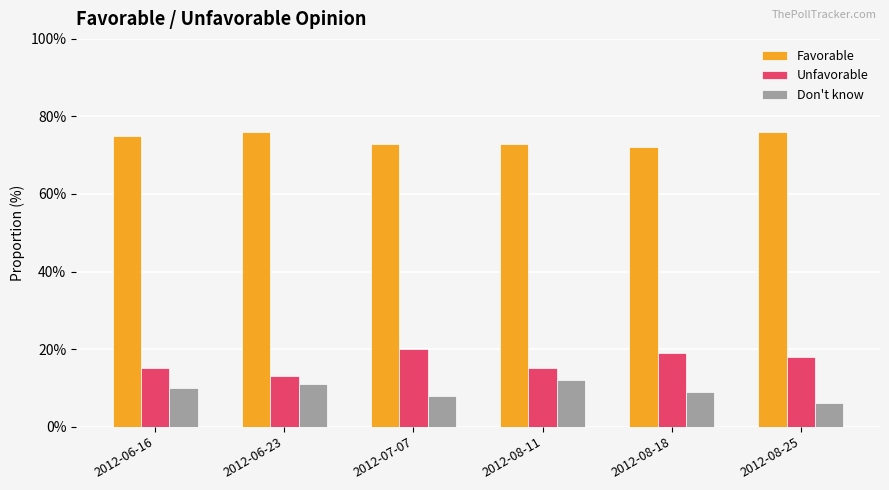

What is the spread (max minus min) of values at 2012-07-07?

65